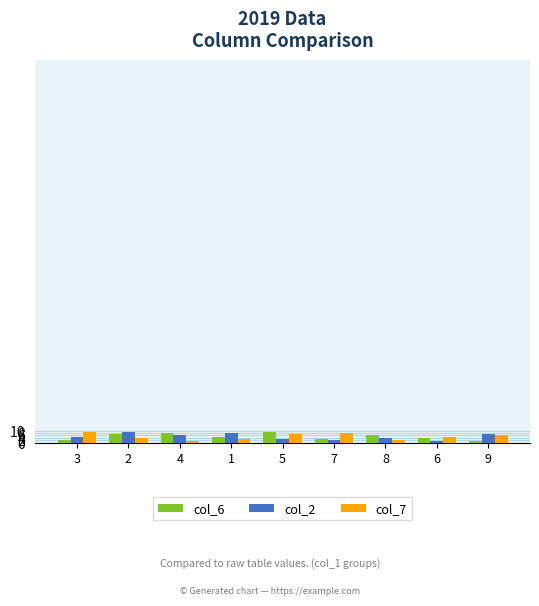

What is the sum of all col_7 values?

45